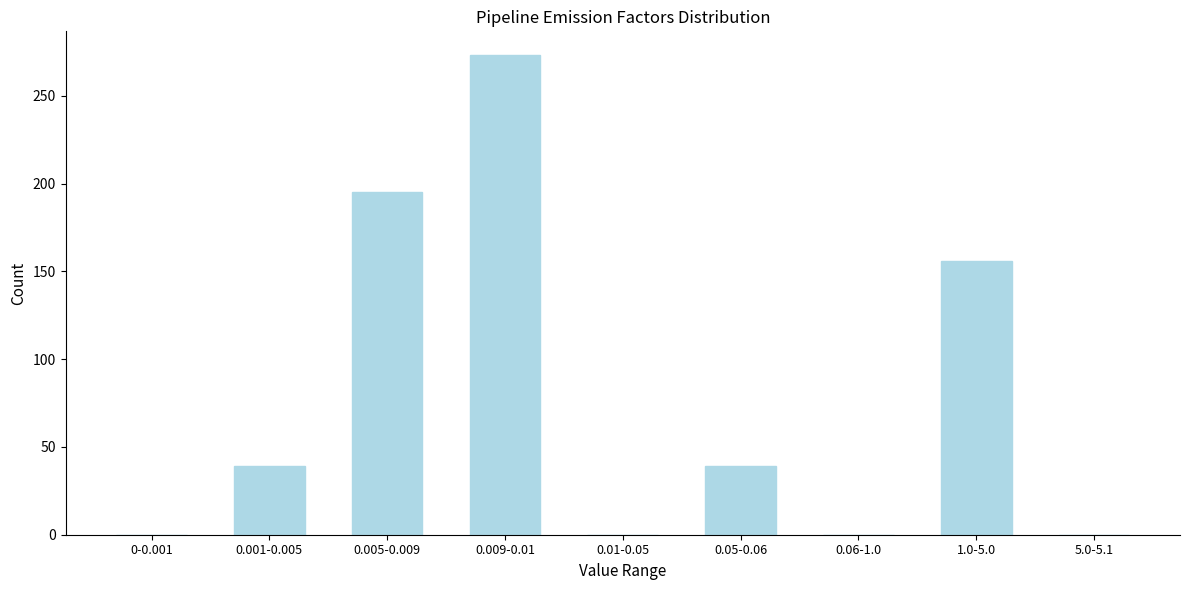

Reading right to left, list all the values displayed in this chart.

5.0-5.1=0	1.0-5.0=156	0.06-1.0=0	0.05-0.06=39	0.01-0.05=0	0.009-0.01=273	0.005-0.009=195	0.001-0.005=39	0-0.001=0